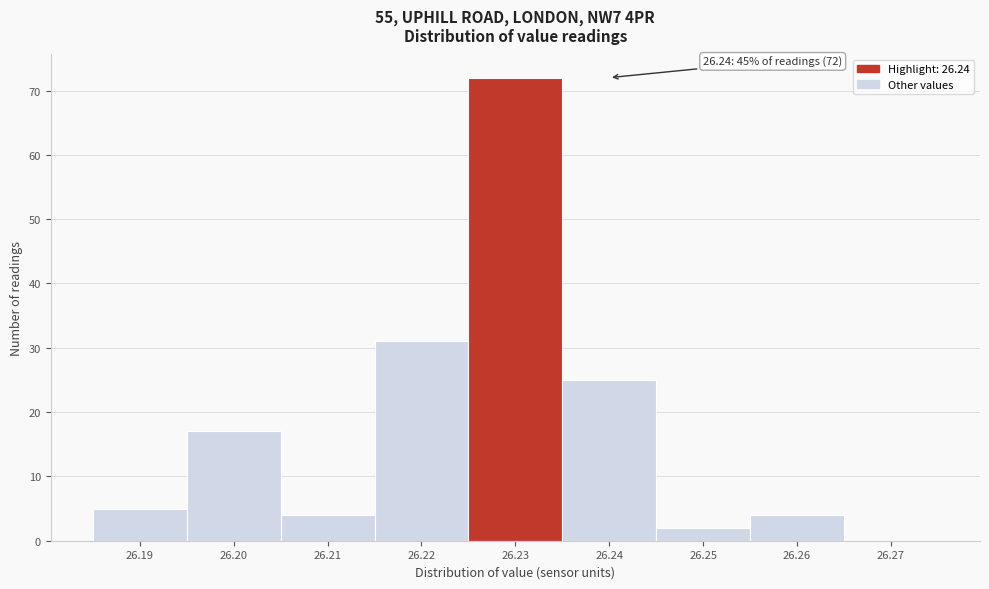

Reading left to right, what are all the values shown in this chart?

26.19=5	26.20=17	26.21=4	26.22=31	26.23=72	26.24=25	26.25=2	26.26=4	26.27=0